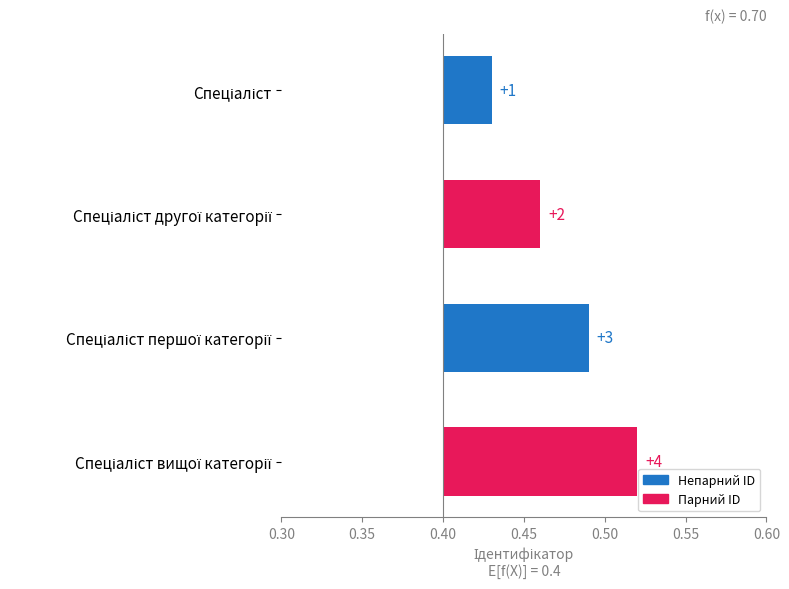

How many bars are there in total?

4